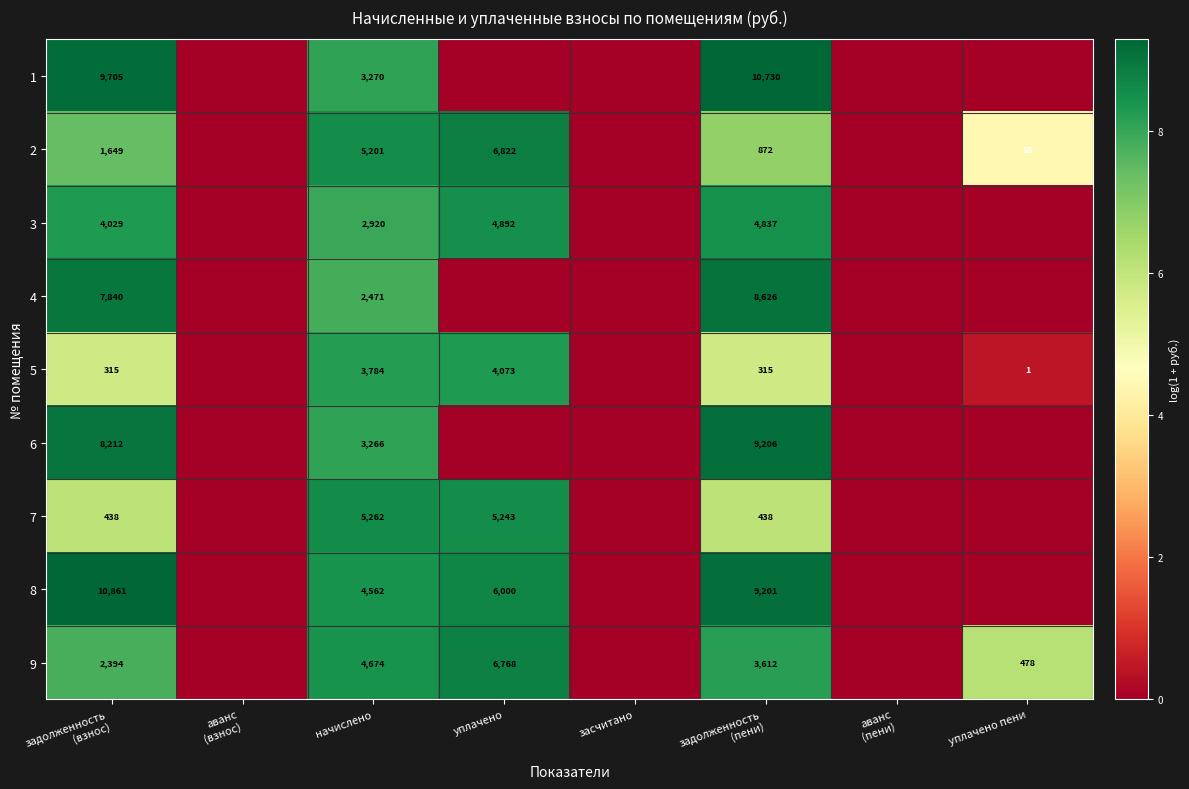

Is it true that 6 equals 3266 at начислено?

True